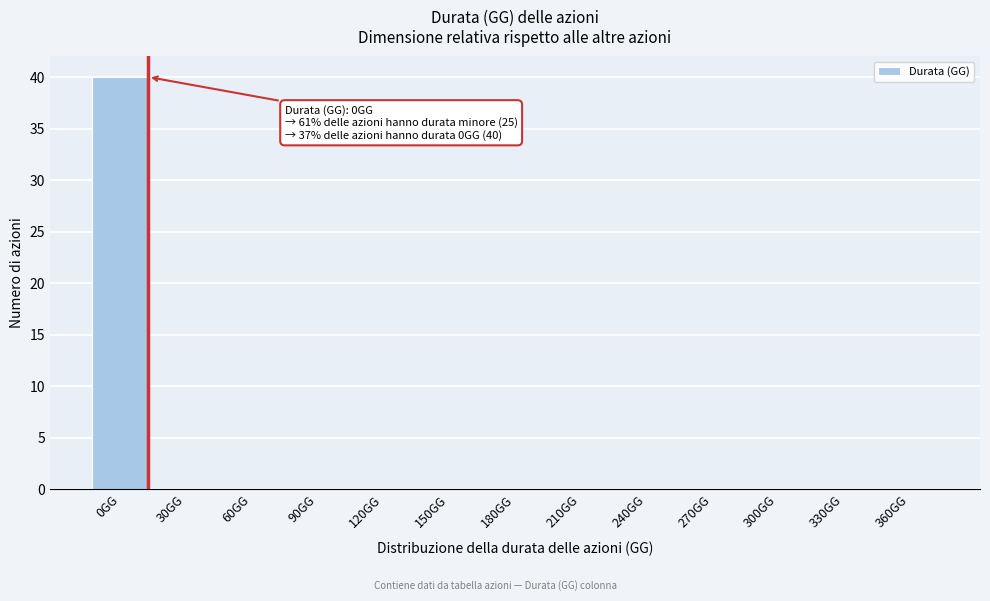

Reading right to left, extract all data points from this chart.

360GG=0	330GG=0	300GG=0	270GG=0	240GG=0	210GG=0	180GG=0	150GG=0	120GG=0	90GG=0	60GG=0	30GG=0	0GG=40